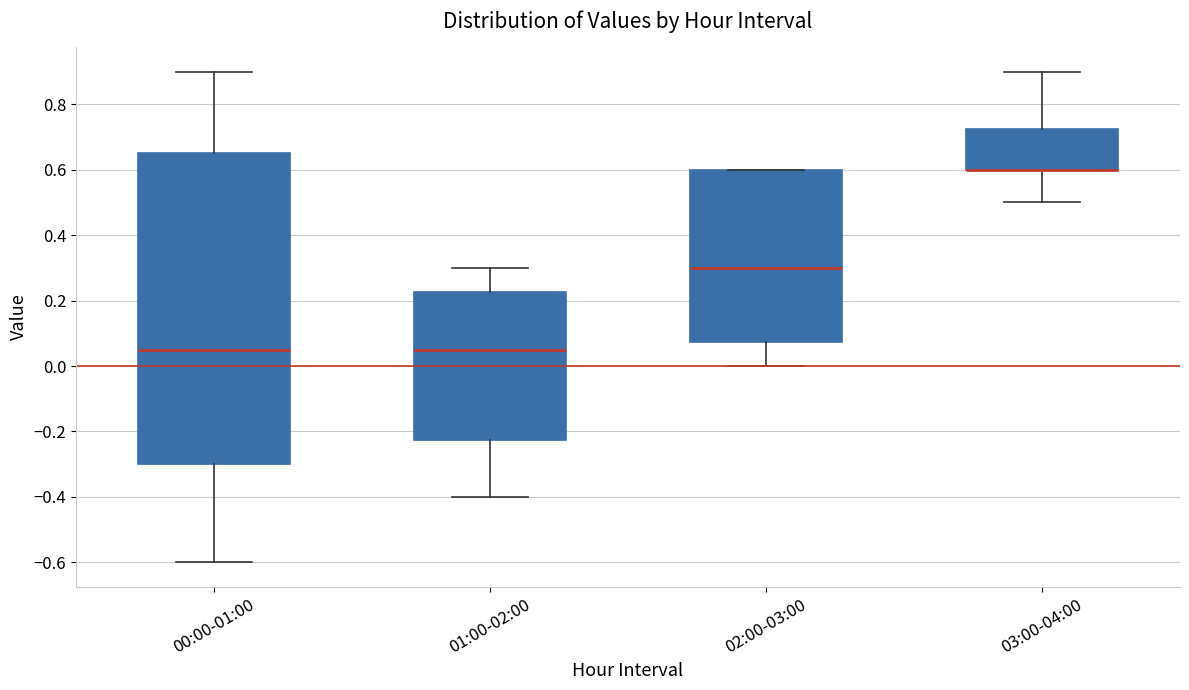

Comparing the boxes themselves (not the whiskers), which one is the tallest?

00:00-01:00